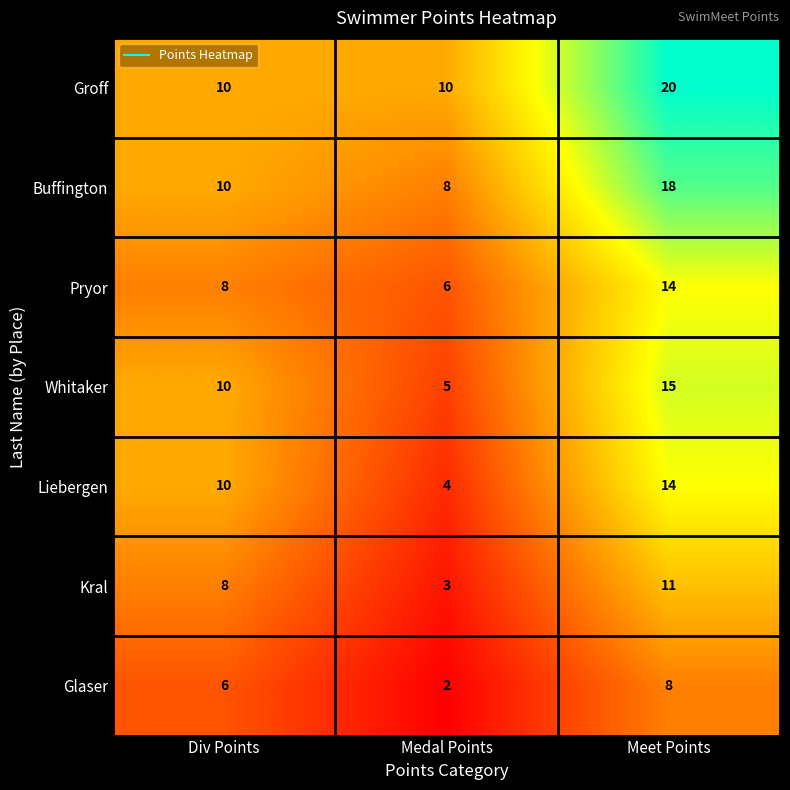

The Groff series shows 3 at Medal Points. True or false?

False